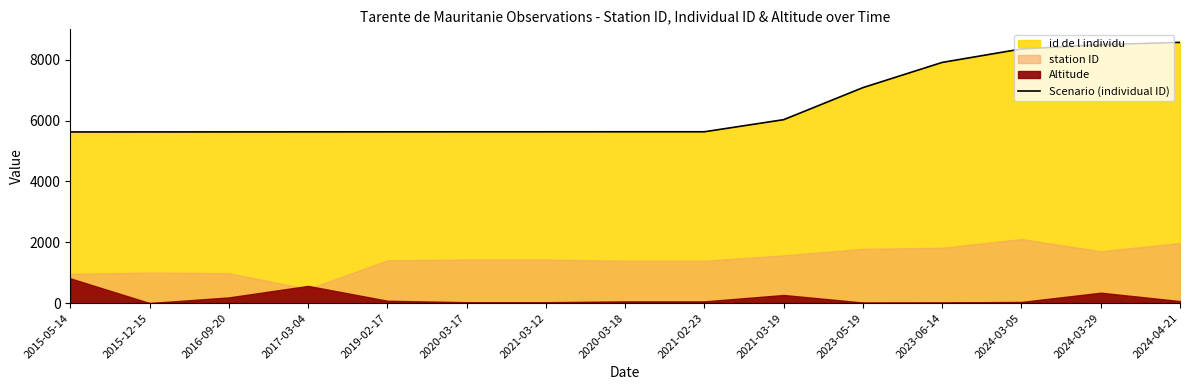

List the labels in order of value, largest first.

2024-04-21, 2024-03-29, 2024-03-05, 2023-06-14, 2023-05-19, 2021-03-19, 2020-03-18, 2021-02-23, 2020-03-17, 2021-03-12, 2019-02-17, 2017-03-04, 2016-09-20, 2015-12-15, 2015-05-14